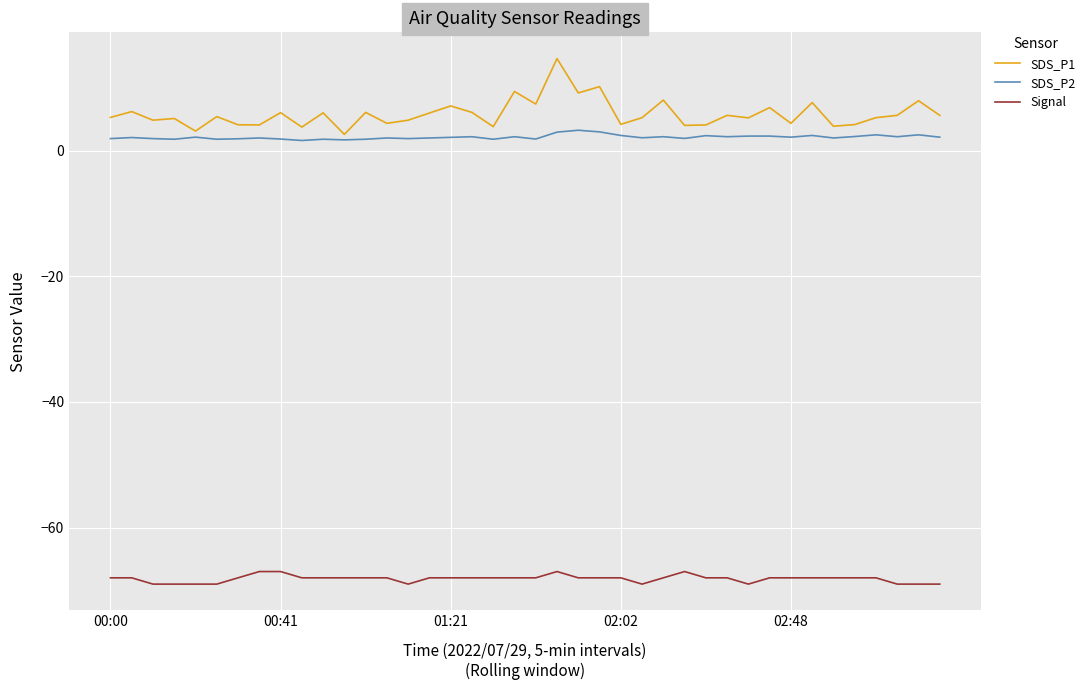

How many series are shown in this chart?

3